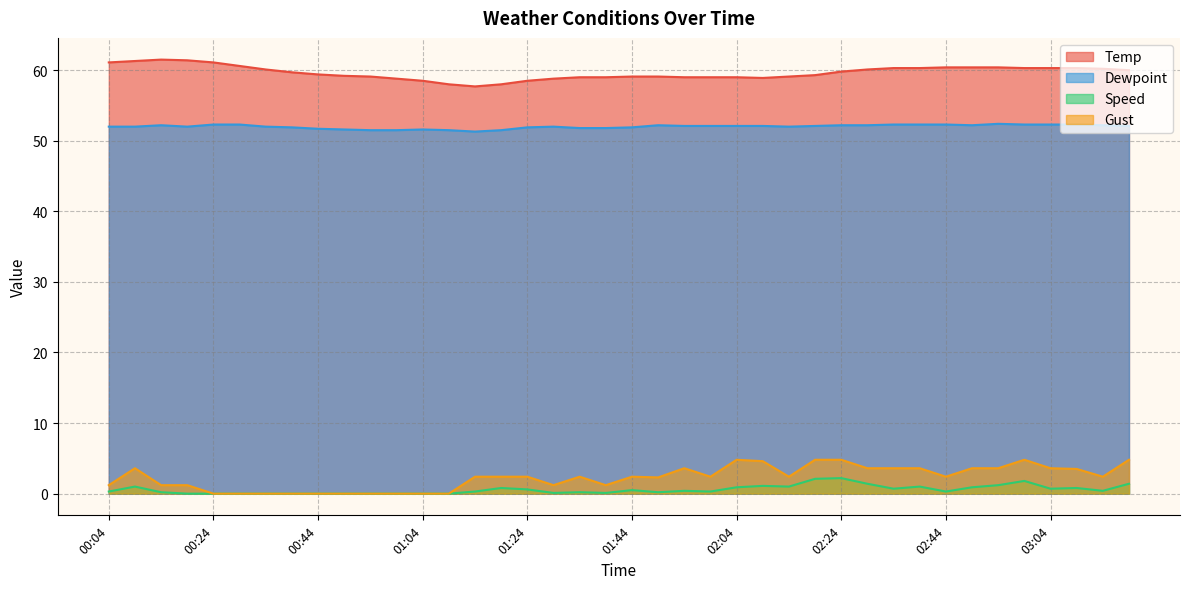

The value of Temp at 00:39 is 59.7. True or false?

True